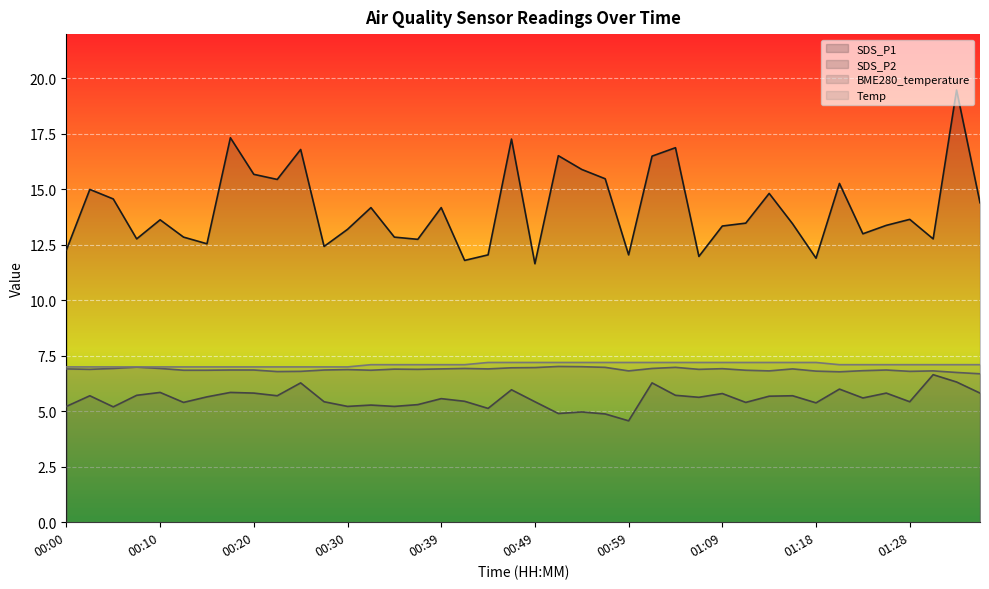

Which category has the lowest value in the BME280_temperature series?

01:36